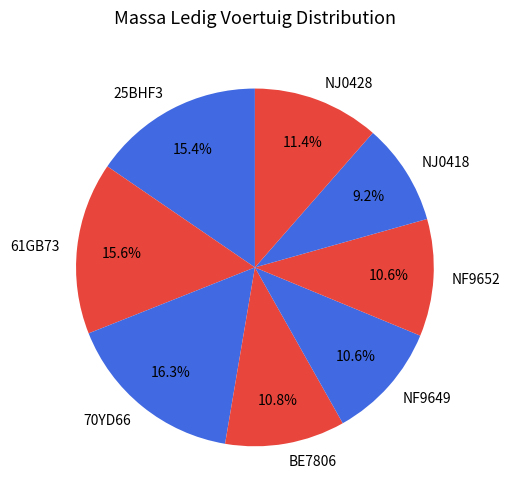

What percentage is the 70YD66 slice, to the nearest percent?

16%